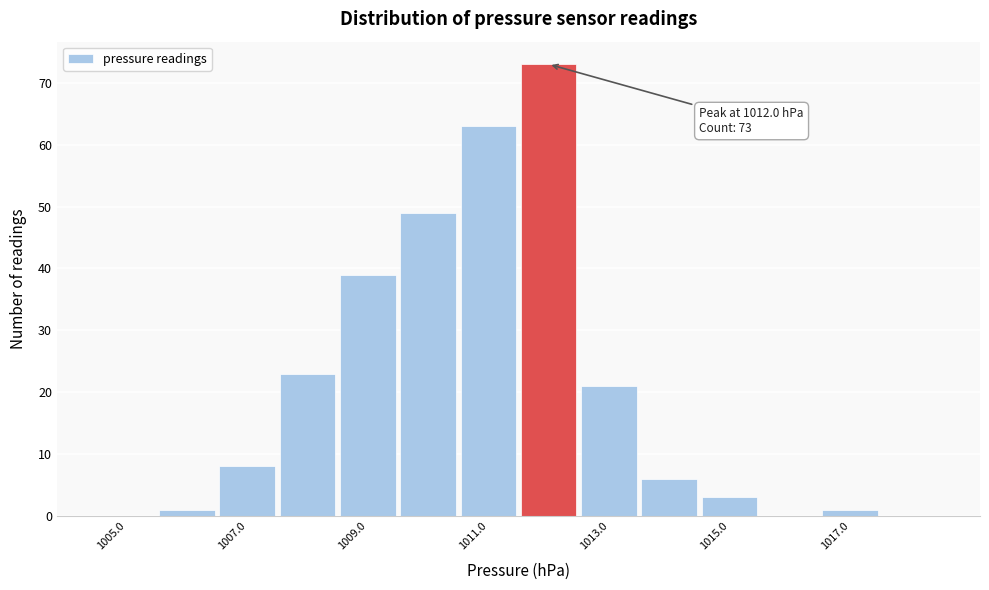

Over which range of the x-axis is the bar tallest?

1011.5 to 1012.5